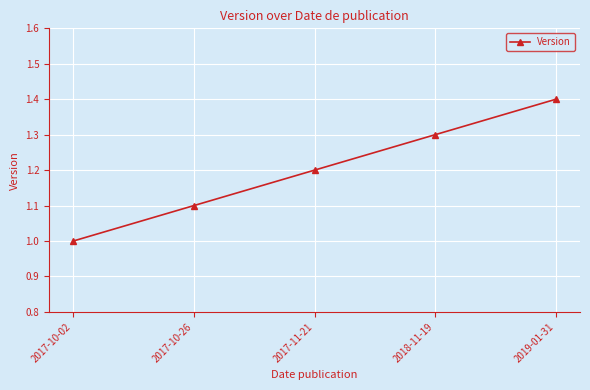

Reading left to right, list all the values displayed in this chart.

2017-10-02=1.0	2017-10-26=1.1	2017-11-21=1.2	2018-11-19=1.3	2019-01-31=1.4